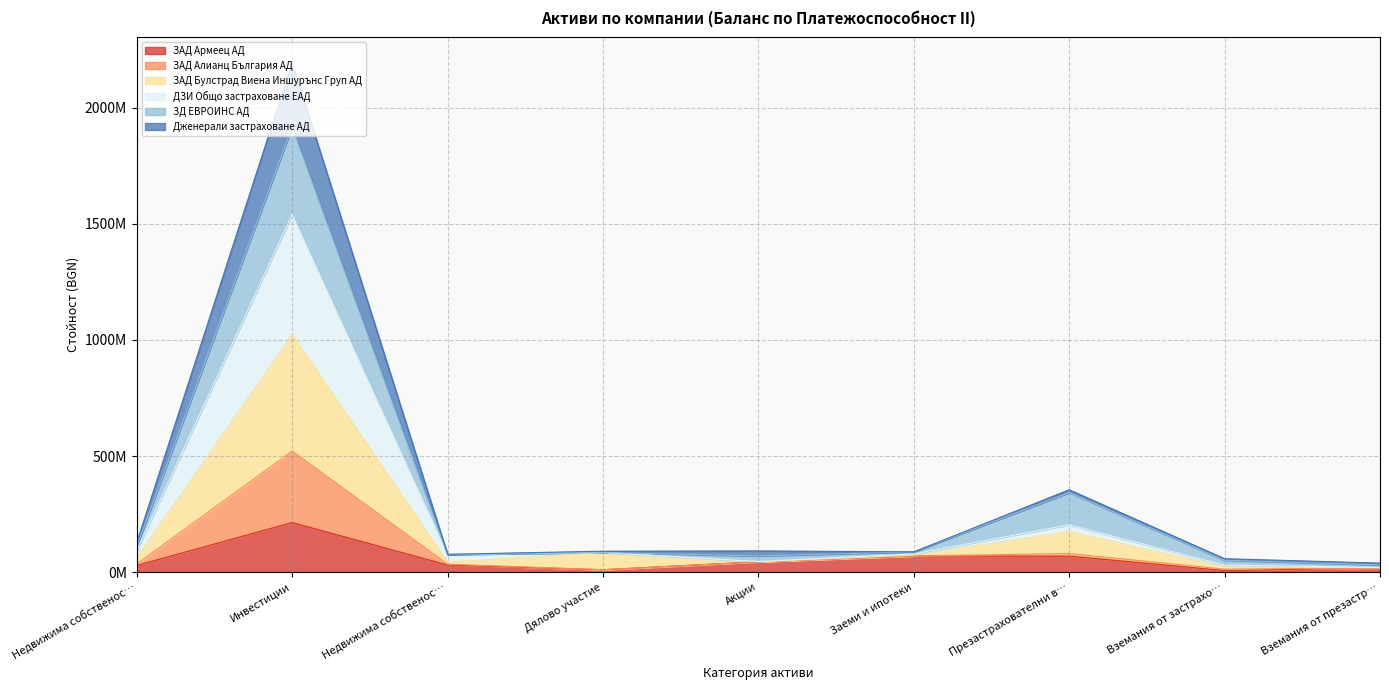

True or false: ЗАД Армеец АД has a value of 6545970.7 at Дялово участие.

False